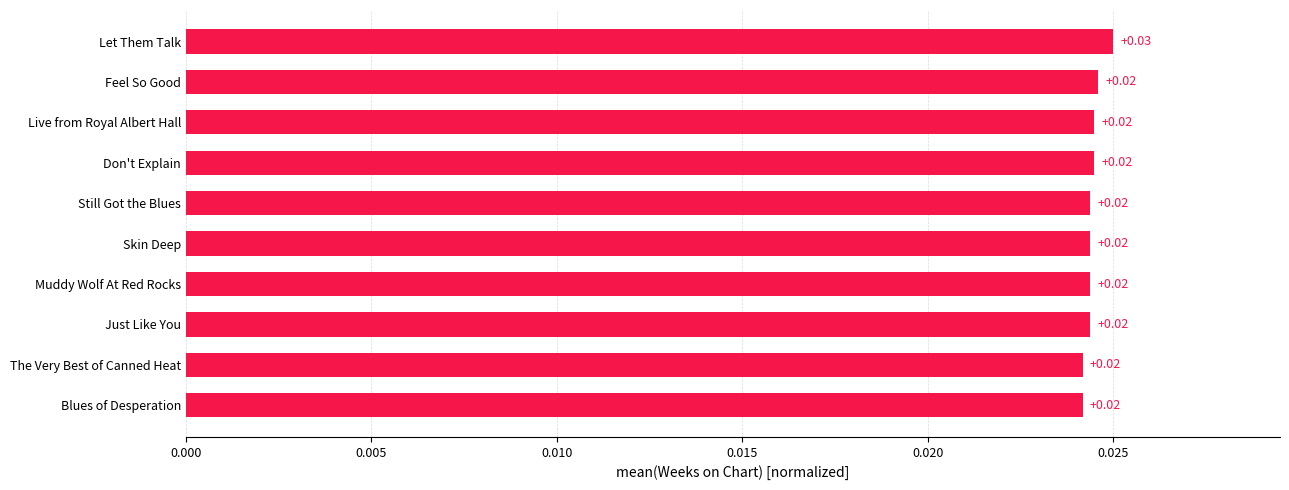

Which category has the highest value across all series?

Let Them Talk